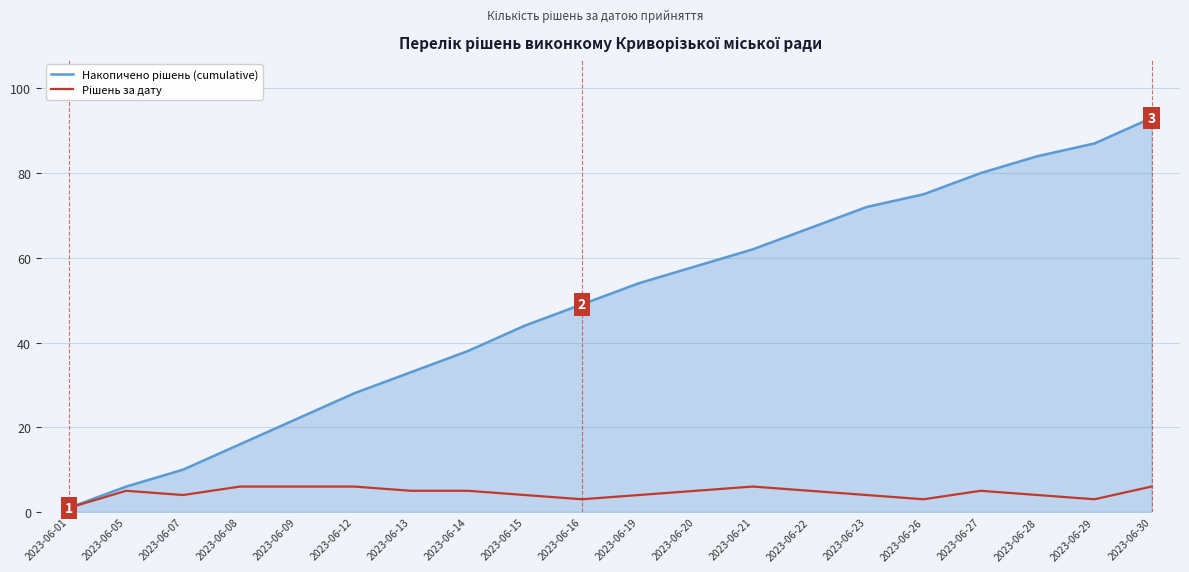

What is the spread (max minus min) of values at 2023-06-13?

28